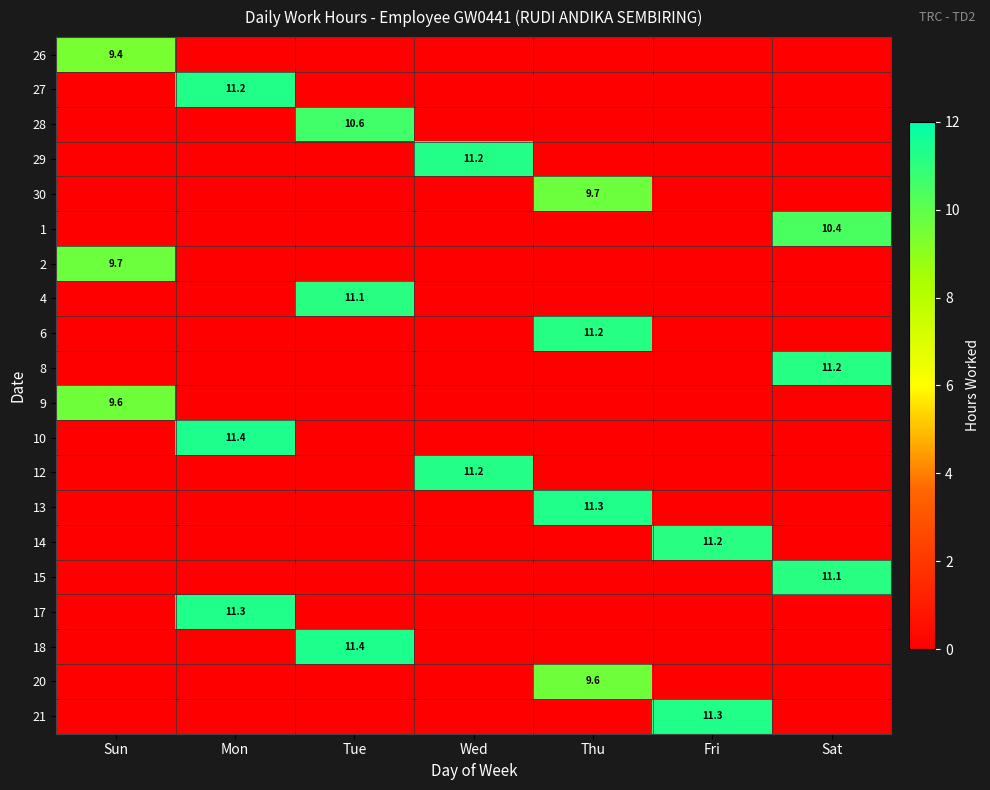

What is the sum of all 21 values?

11.3